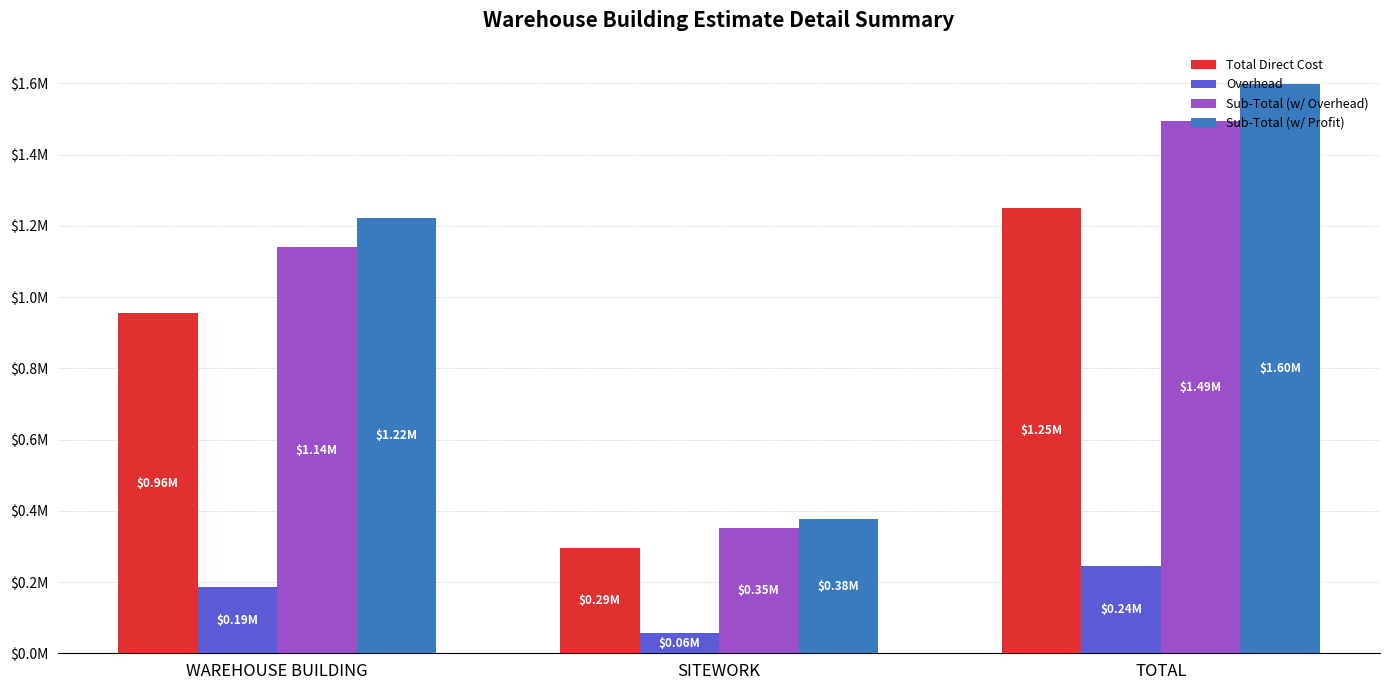

Does the chart contain any negative values?

No